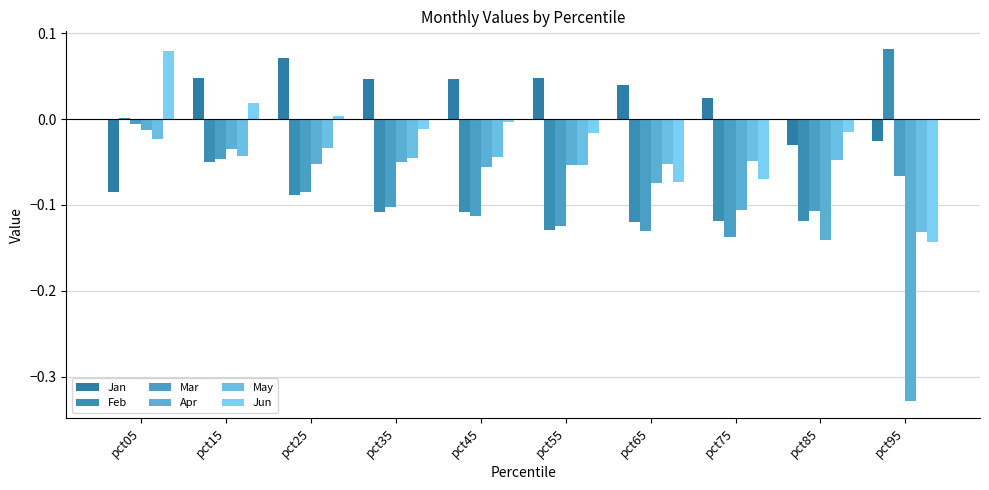

Is it true that Jan equals 0.1 at pct25?

True